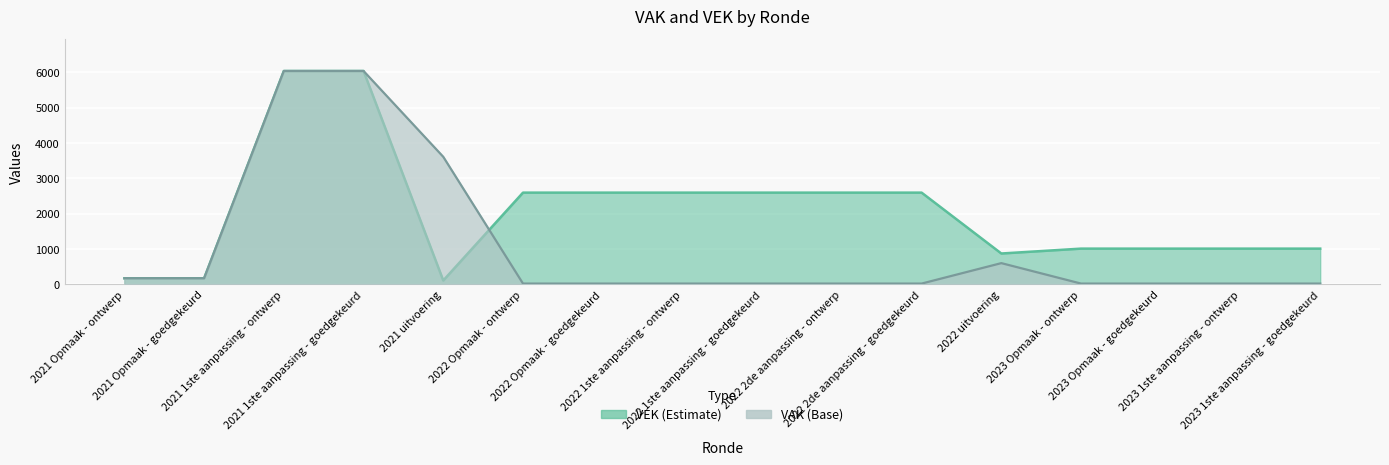

Rank the categories by VEK value from lowest to highest.

2021 uitvoering, 2021 Opmaak - ontwerp, 2021 Opmaak - goedgekeurd, 2022 uitvoering, 2023 Opmaak - ontwerp, 2023 Opmaak - goedgekeurd, 2023 1ste aanpassing - ontwerp, 2023 1ste aanpassing - goedgekeurd, 2022 Opmaak - ontwerp, 2022 Opmaak - goedgekeurd, 2022 1ste aanpassing - ontwerp, 2022 1ste aanpassing - goedgekeurd, 2022 2de aanpassing - ontwerp, 2022 2de aanpassing - goedgekeurd, 2021 1ste aanpassing - ontwerp, 2021 1ste aanpassing - goedgekeurd